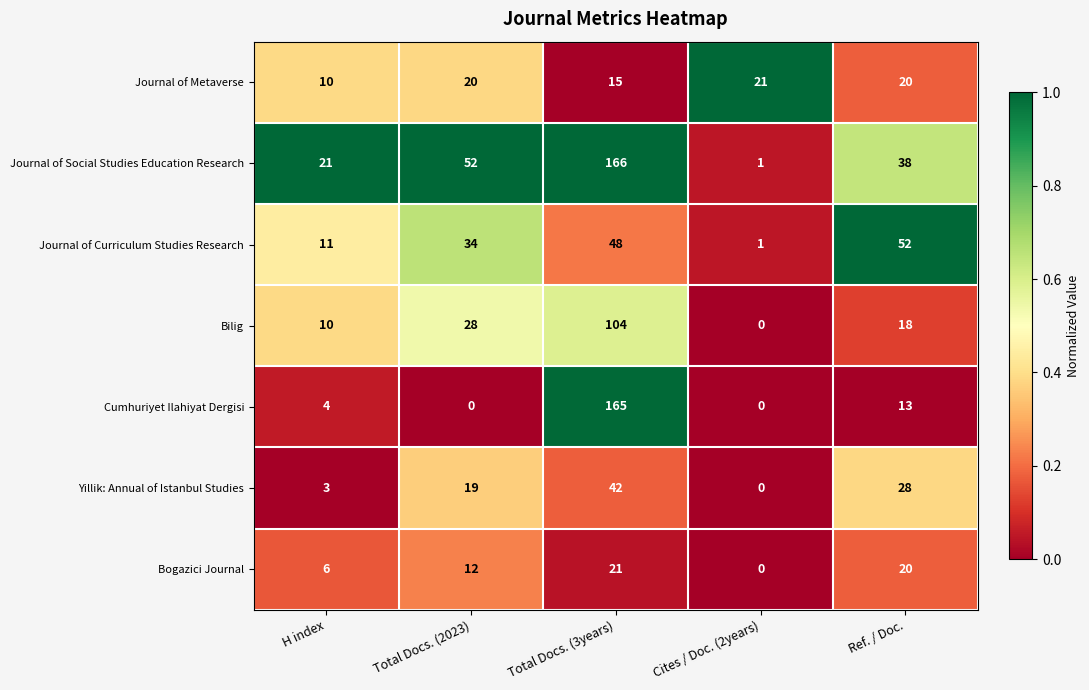

What is the total value across all series at H index?

65